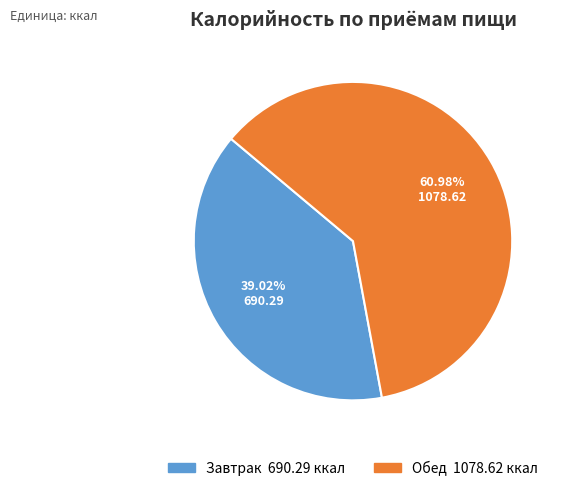

Which category accounts for the majority?

Обед